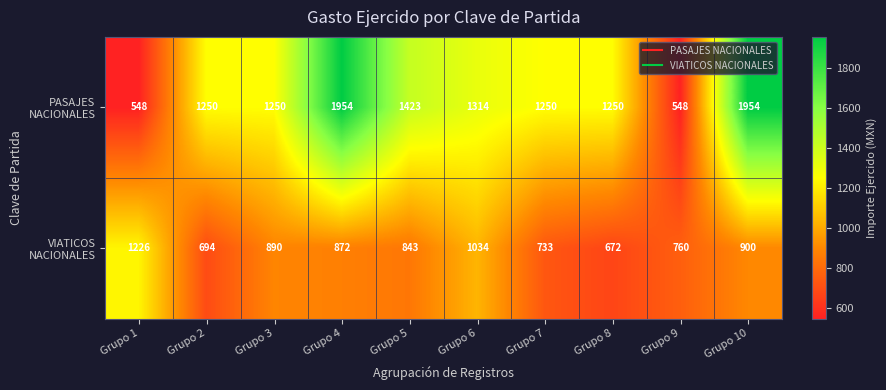

What is the minimum value shown in the chart?

548